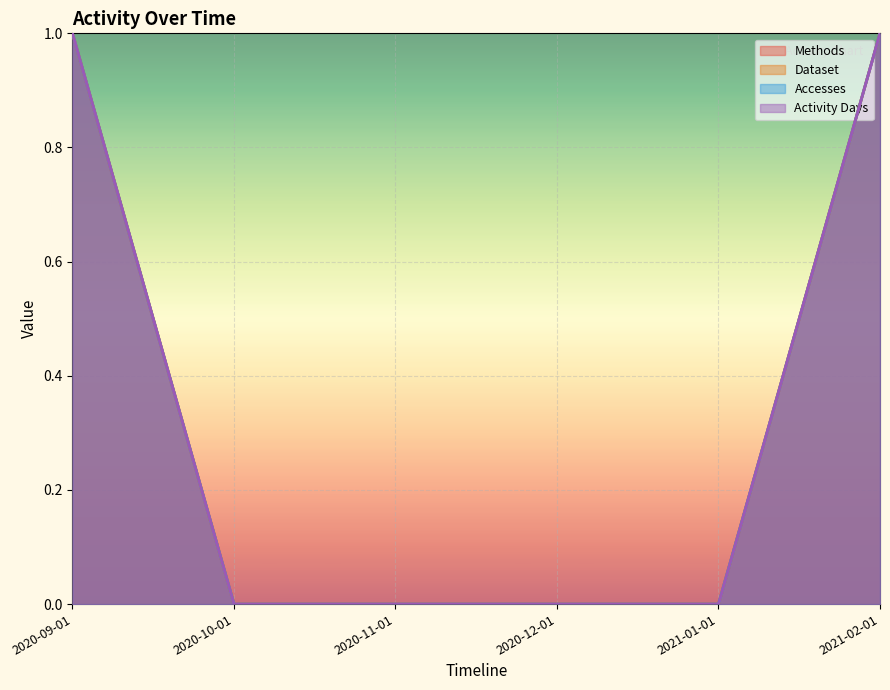

Which label corresponds to the smallest value in the chart?

2020-10-01